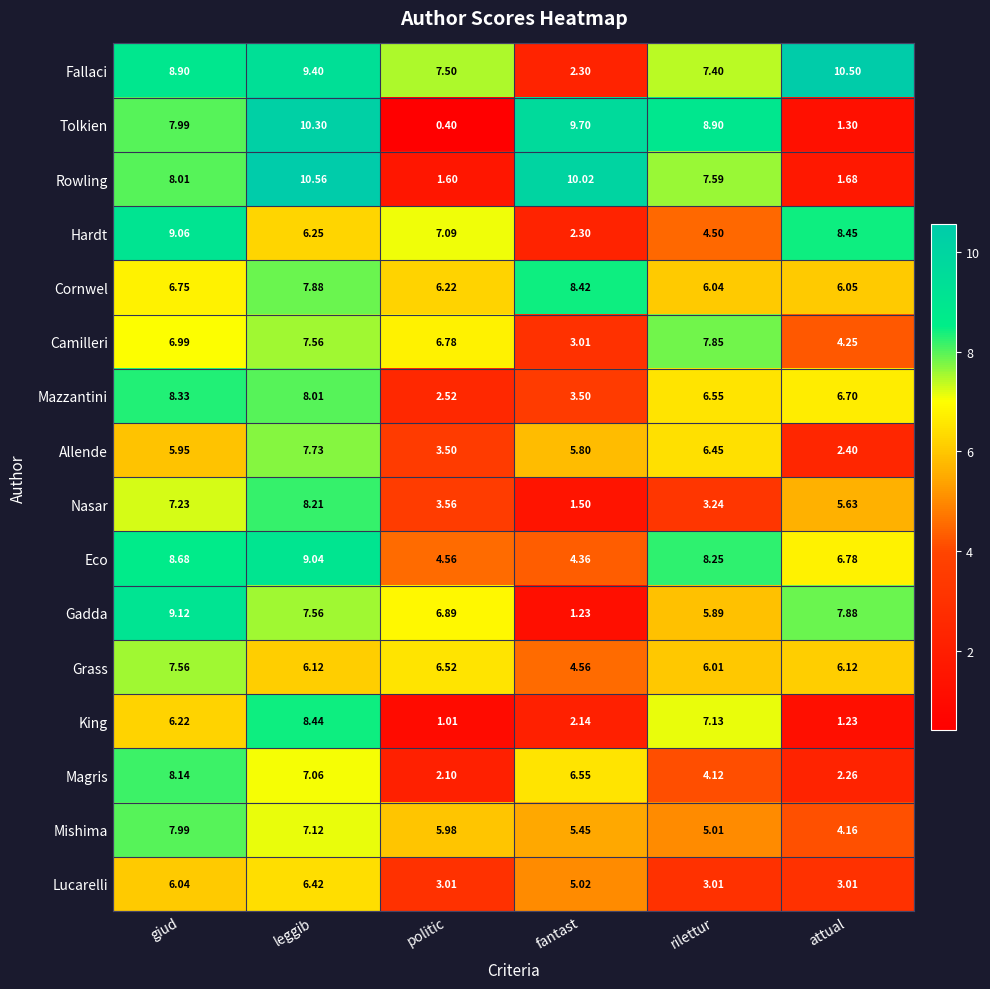

Count the number of categories in the chart.

6